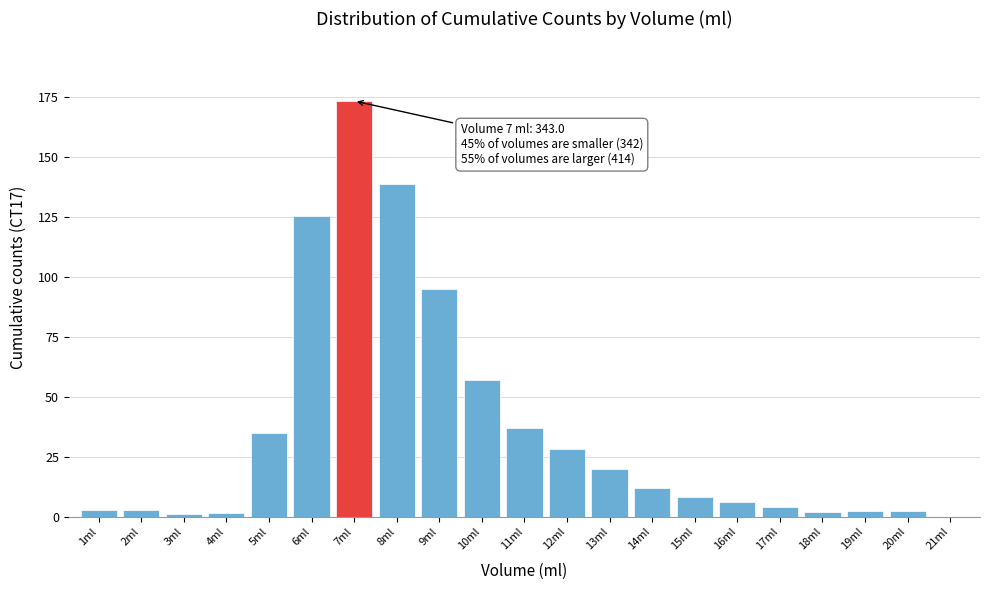

True or false: the data shows 28.5 at 12ml.

True